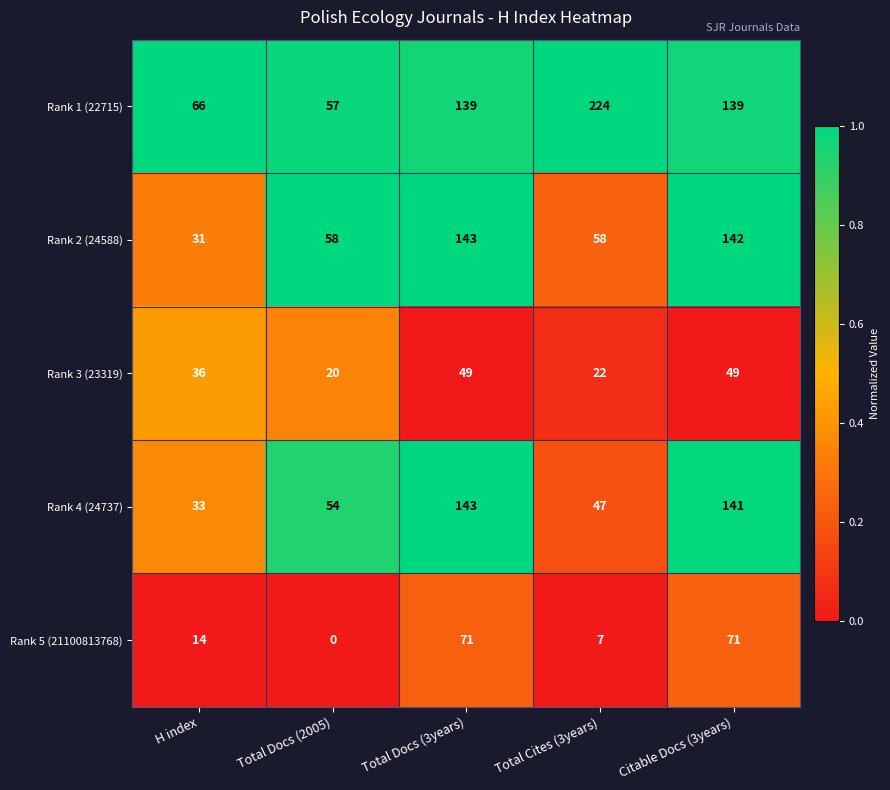

Reading left to right, transcribe all the data shown in this chart.

Rank 1 (22715): 66	57	139	224	139
Rank 2 (24588): 31	58	143	58	142
Rank 3 (23319): 36	20	49	22	49
Rank 4 (24737): 33	54	143	47	141
Rank 5 (21100813768): 14	0	71	7	71